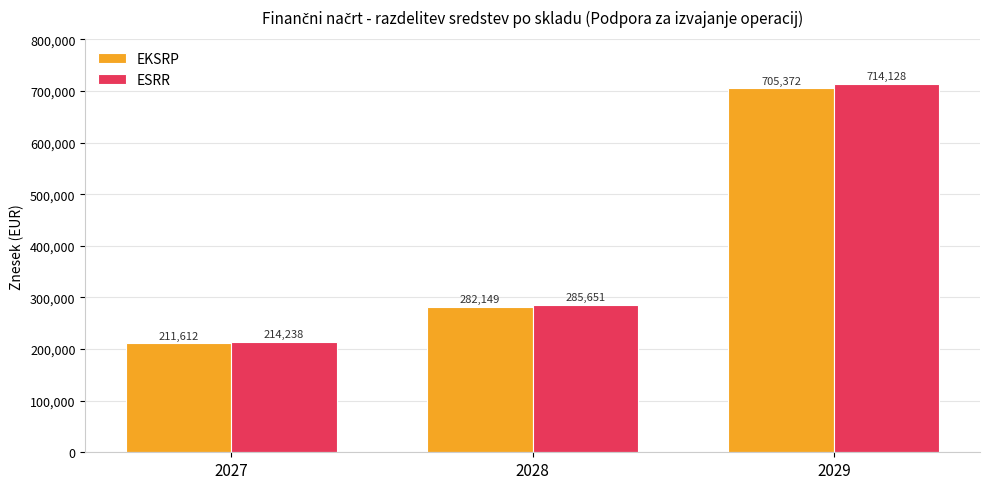

Which label corresponds to the largest value in the chart?

2029